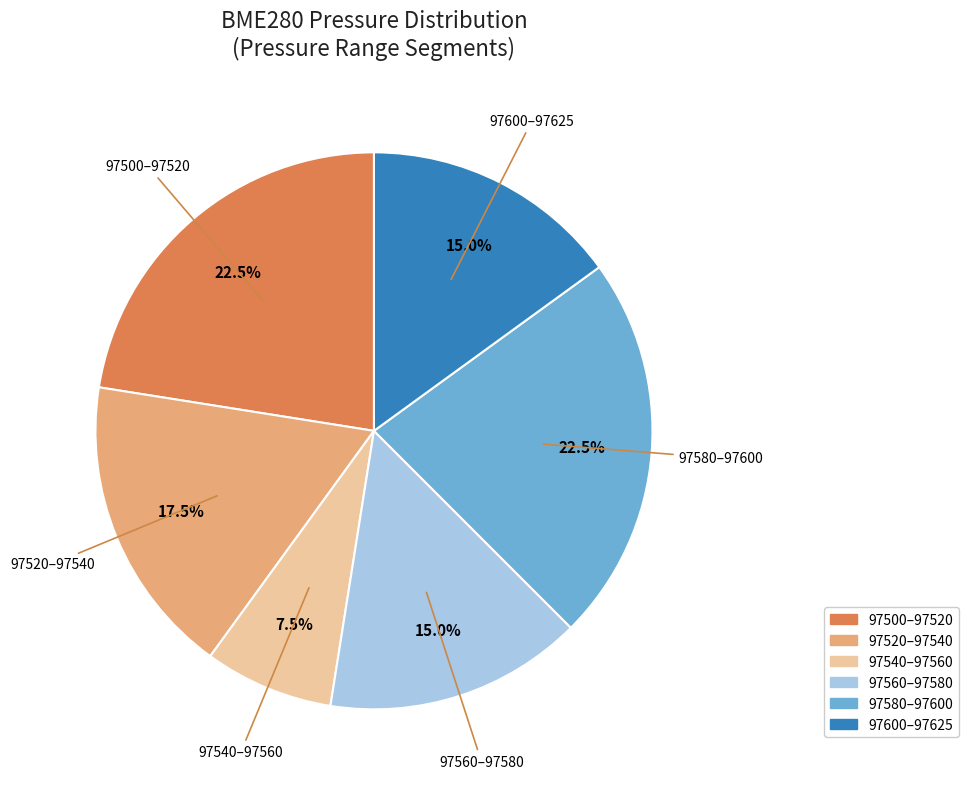

Approximately how many times larger is the value at 97540–97560 compared to 97560–97580?

0.5